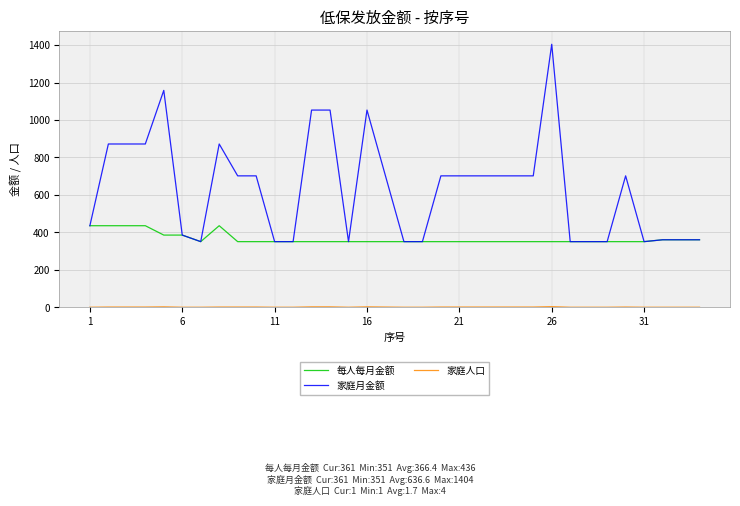

Which series has the largest total across all categories?

家庭月金额